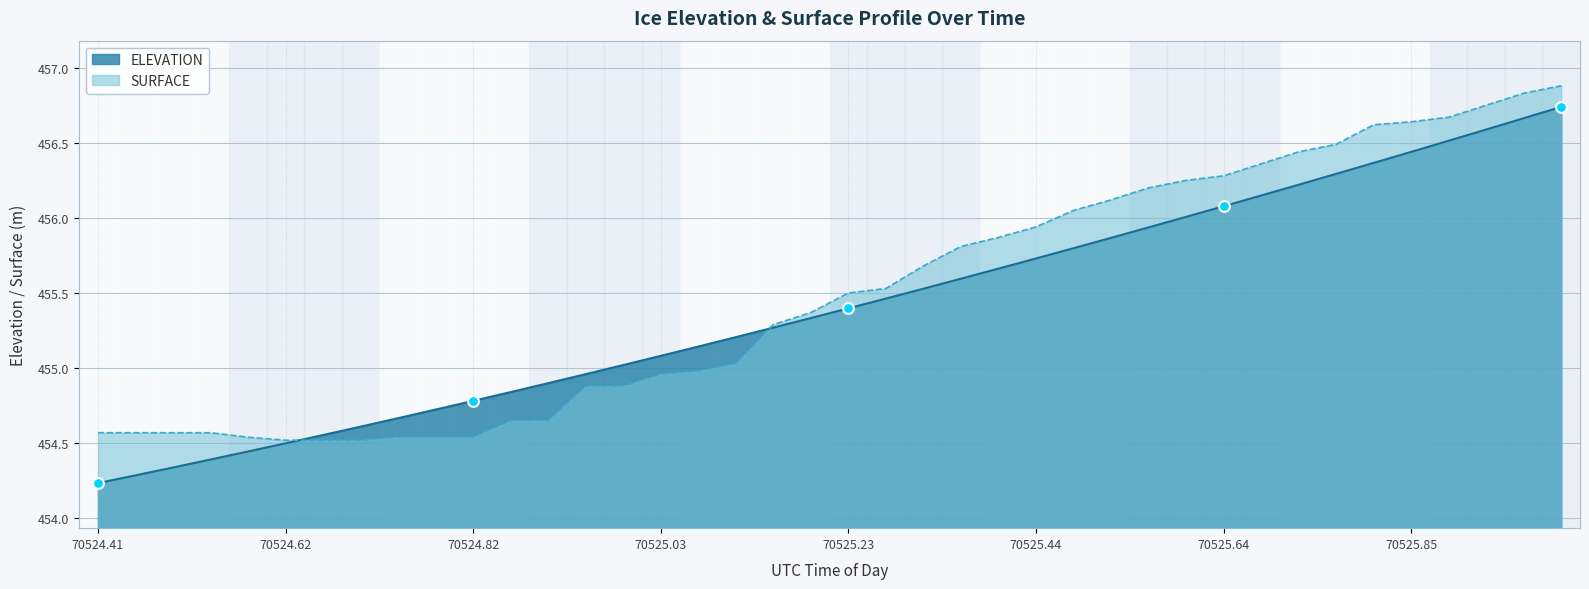

At which category is the sum across all series the highest?

39